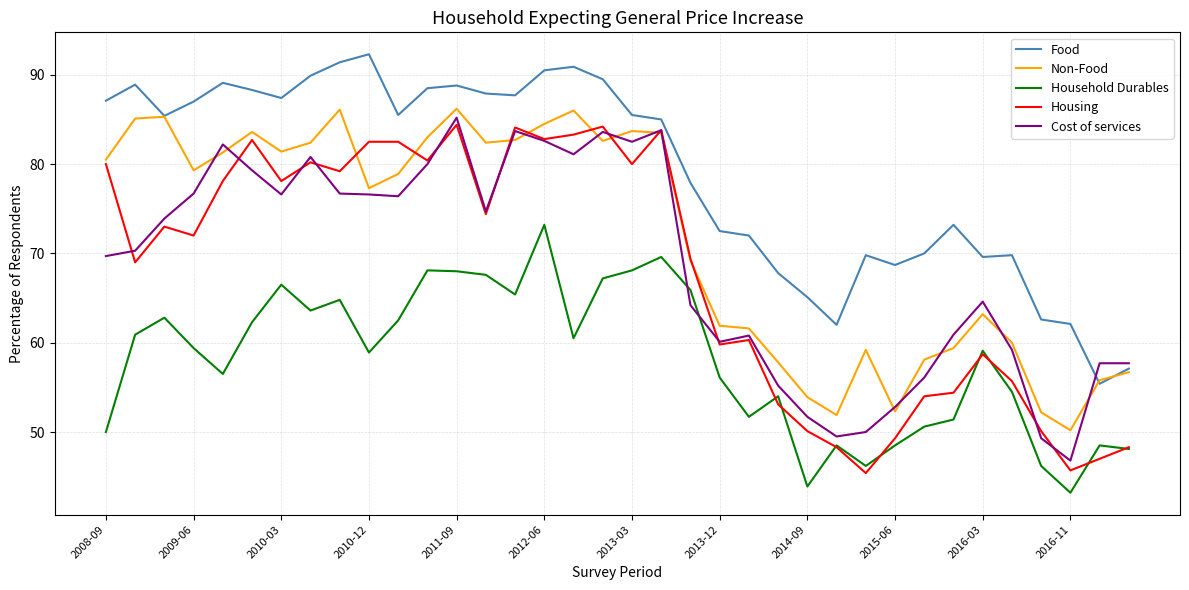

What is the average value of the Cost of services series?

68.7